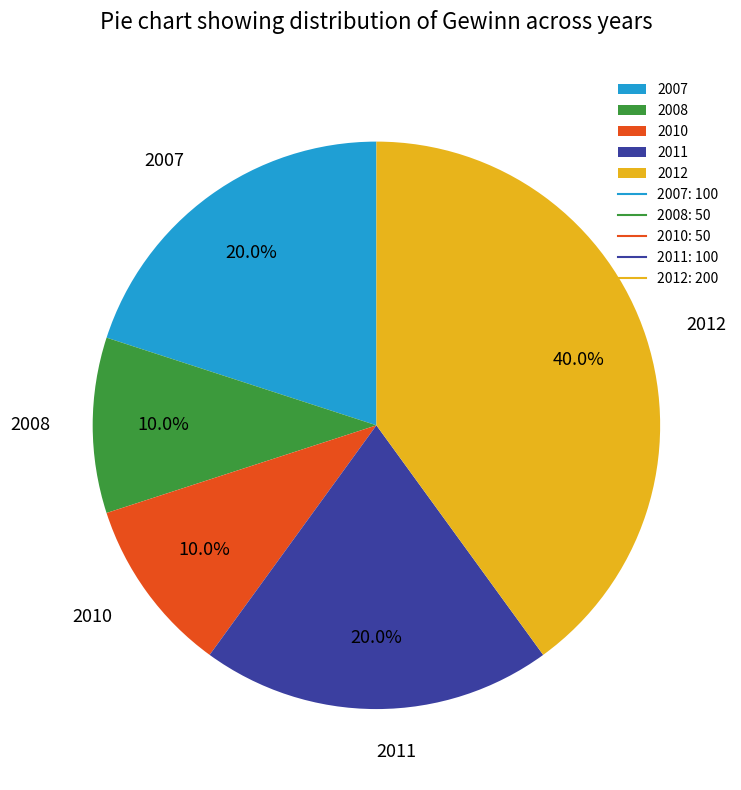

To the nearest percent, what is the difference between the largest and smallest slice percentages?

30%